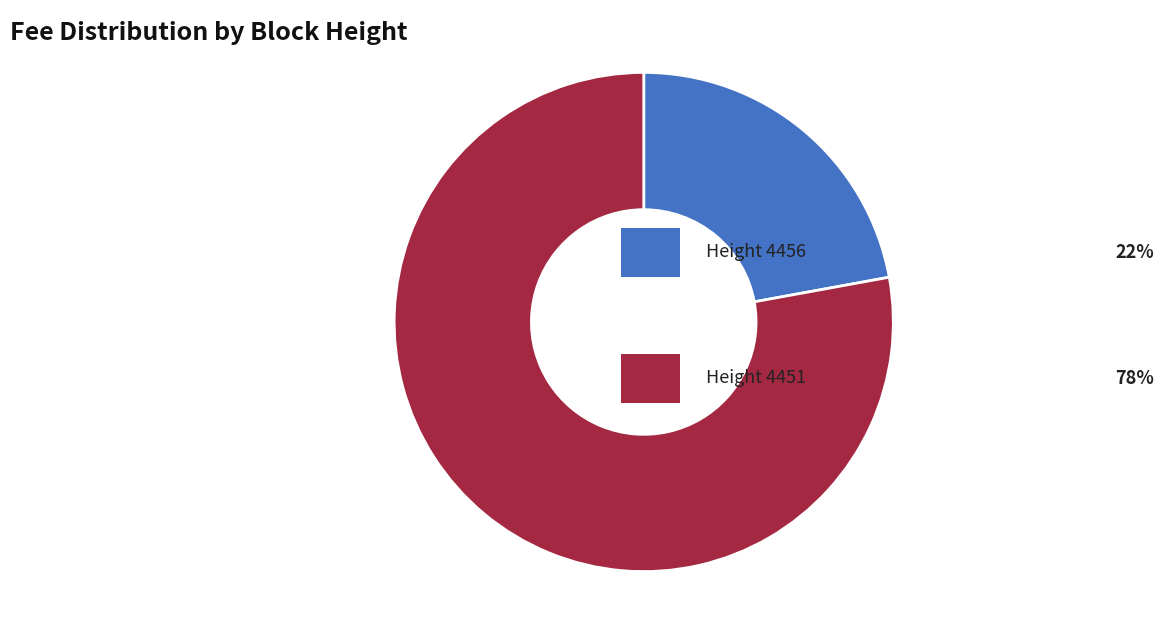

Does any single category account for the majority?

Yes